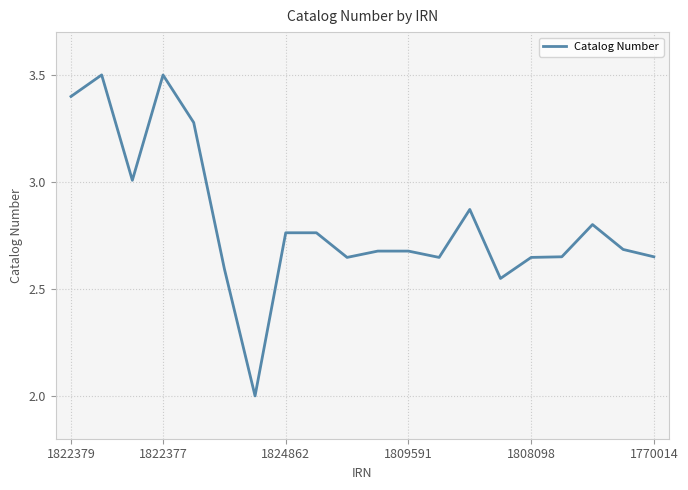

What is the smallest value displayed?

2.0